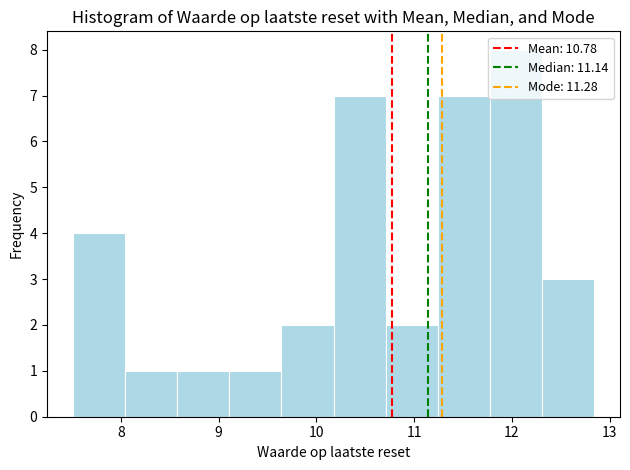

Reading left to right, transcribe this chart: for each bar, give the range it covers on the x-axis and its height. Neither the bar edges nor the heights are printed on the chart, so give them approximately, as read against the axes.

7.5 to 8.0: 4
8.0 to 8.6: 1
8.6 to 9.1: 1
9.1 to 9.6: 1
9.6 to 10.2: 2
10.2 to 10.7: 7
10.7 to 11.2: 2
11.2 to 11.8: 7
11.8 to 12.3: 8
12.3 to 12.8: 3